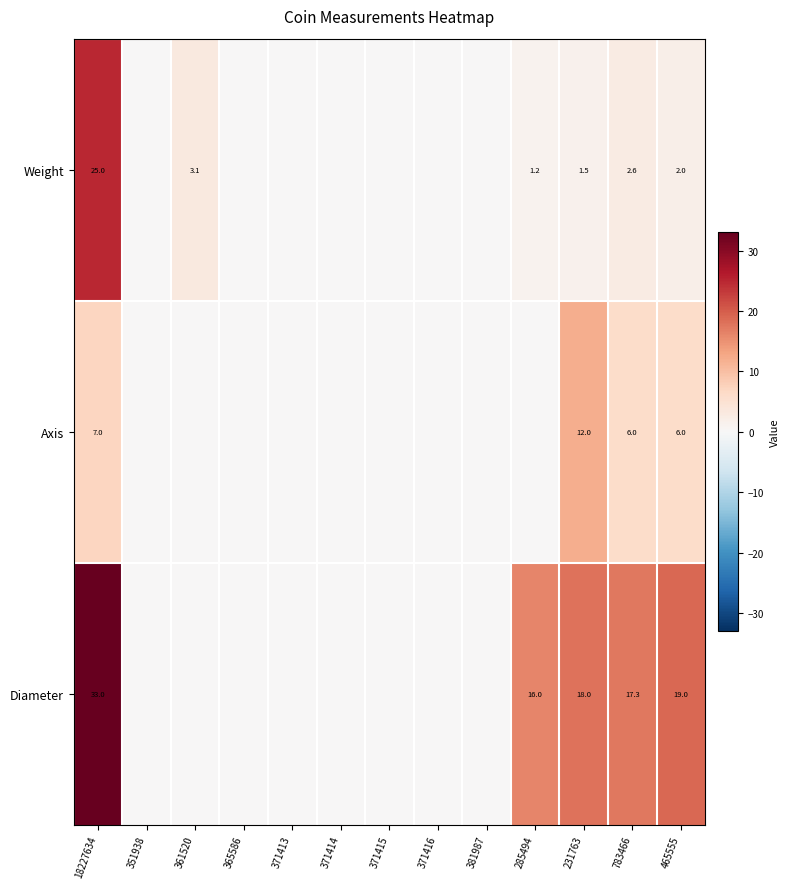

What is the spread (max minus min) of values at 18227634?

26.0